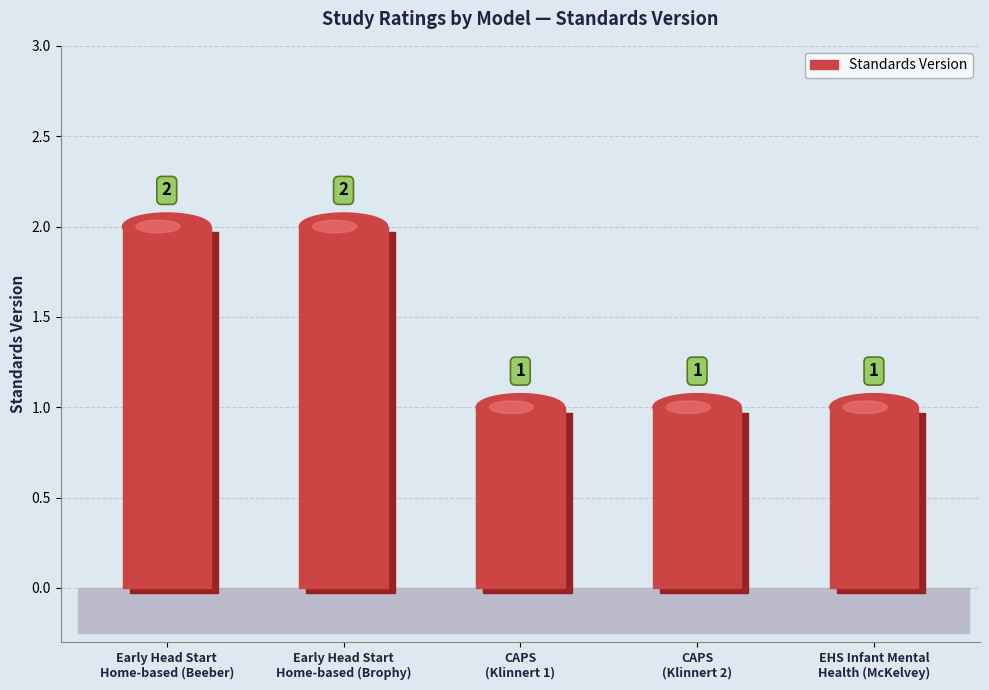

How many bars are there in total?

5